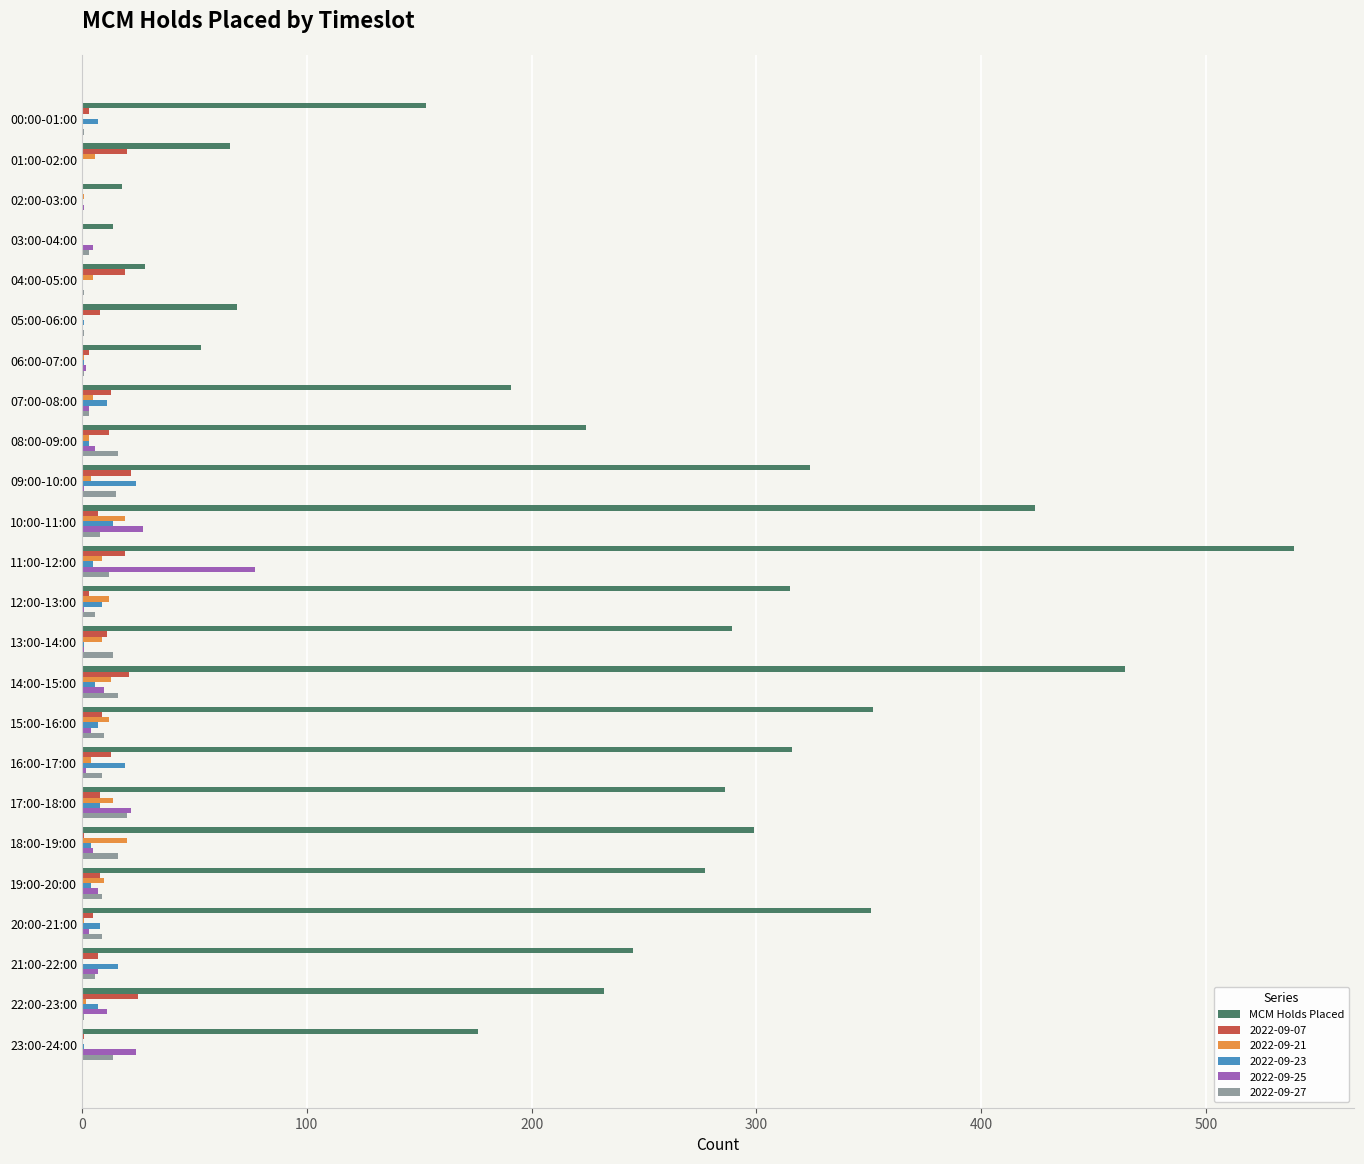

Is it true that MCM Holds Placed equals 502 at 09:00-10:00?

False